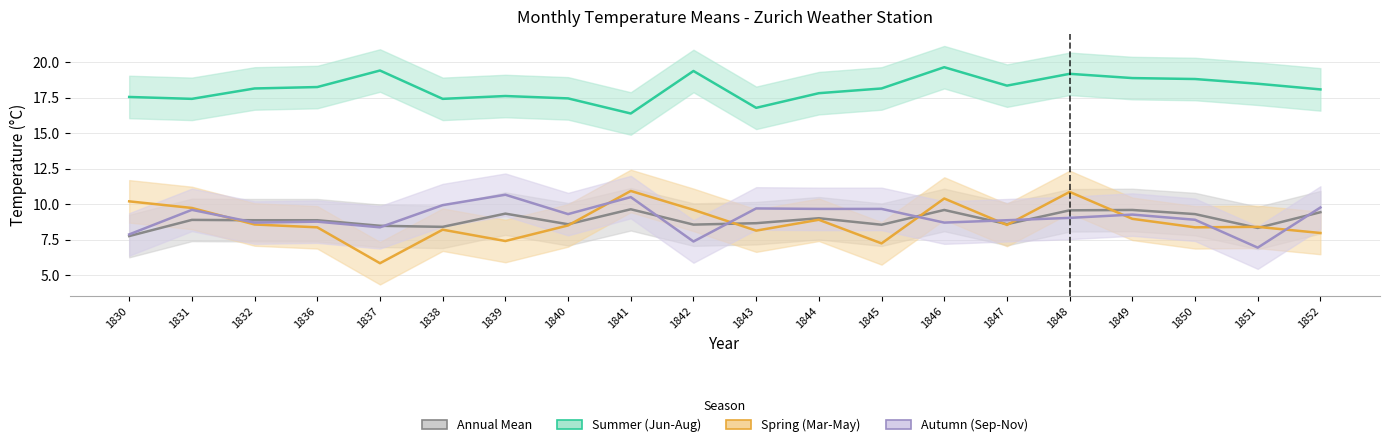

The Summer (Jun-Aug) series shows 17.4 at 1838. True or false?

True